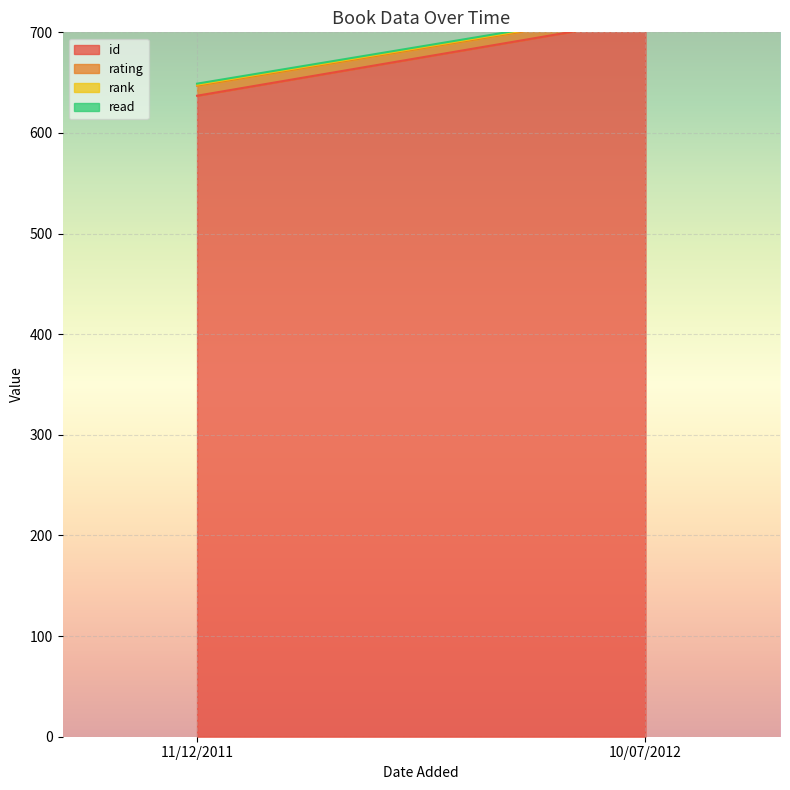

At which category is the sum across all series the highest?

10/07/2012